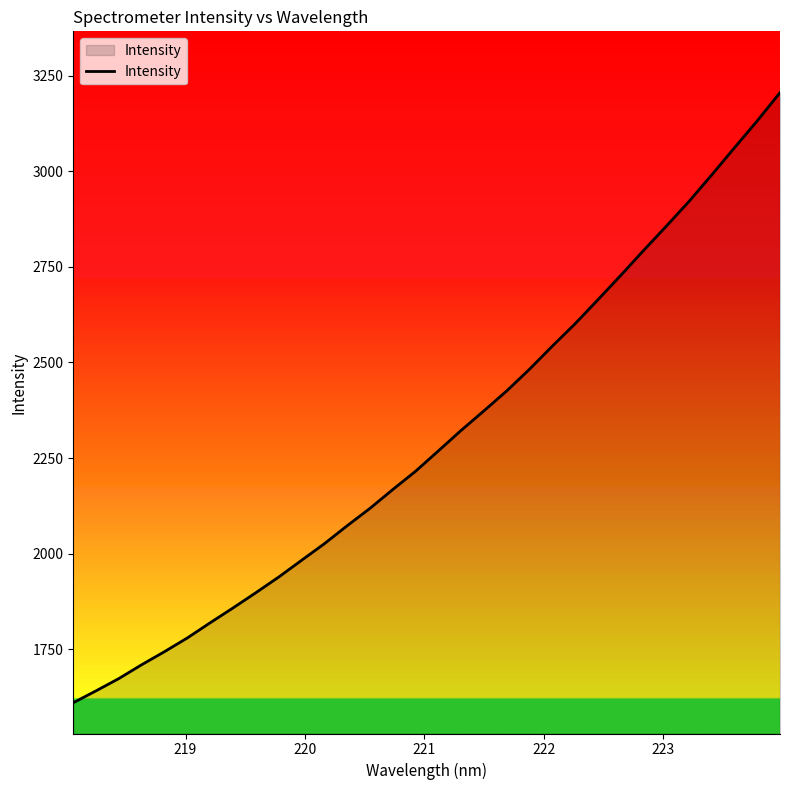

What is the minimum value shown in the chart?

1610.3